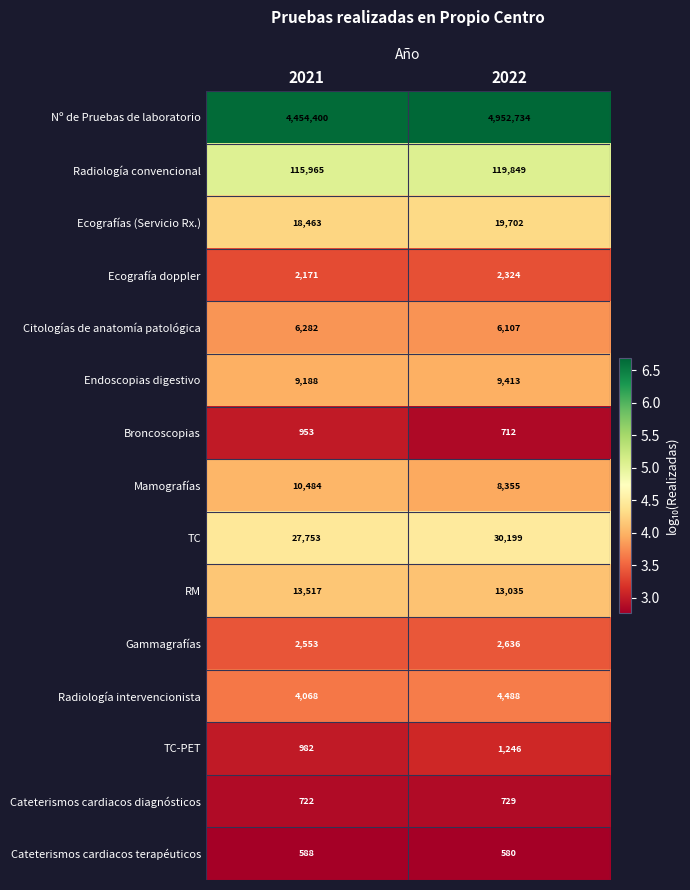

Rank the series at 2022 from lowest to highest value.

Cateterismos cardiacos terapéuticos, Broncoscopias, Cateterismos cardiacos diagnósticos, TC-PET, Ecografía doppler, Gammagrafías, Radiología intervencionista, Citologías de anatomía patológica, Mamografías, Endoscopias digestivo, RM, Ecografías (Servicio Rx.), TC, Radiología convencional, Nº de Pruebas de laboratorio